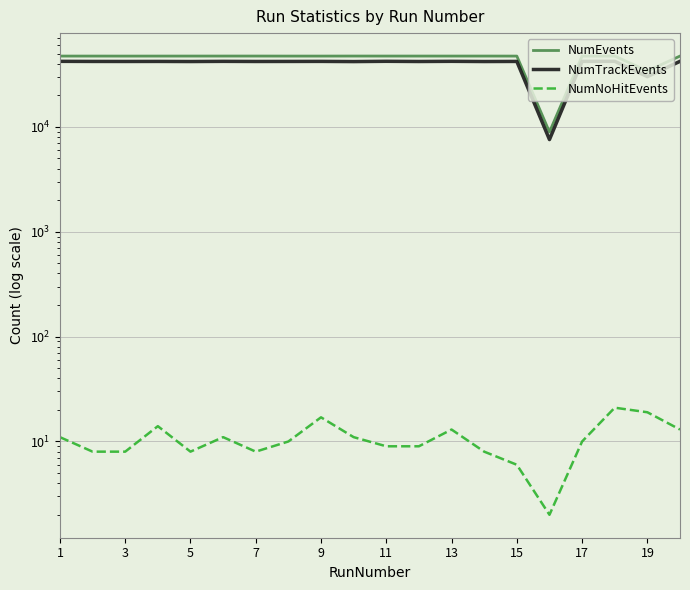

What is the value of the NumEvents point at the 13th from the left?

47371